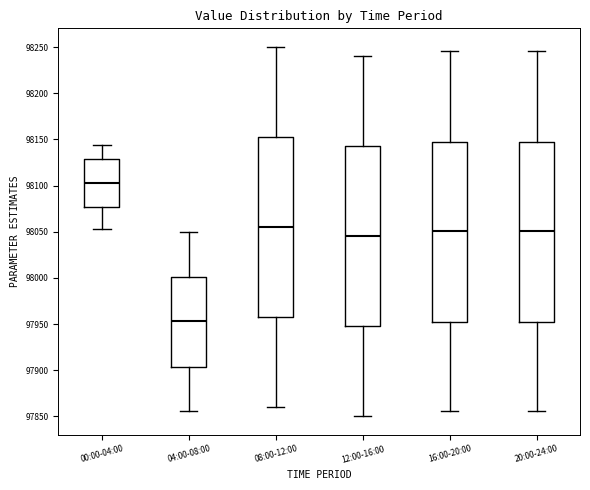

Reading left to right, transcribe this box plot: for each box, give where its median line is, the range the box spans, and where its two whiskers end, as read against the y-axis. The values are not printed on the chart, so give them approximately, as read against the axis.

00:00-04:00: median 98100, box 98075 to 98130, whiskers 98055 to 98145
04:00-08:00: median 97955, box 97905 to 98000, whiskers 97855 to 98050
08:00-12:00: median 98055, box 97960 to 98155, whiskers 97860 to 98250
12:00-16:00: median 98045, box 97950 to 98145, whiskers 97850 to 98240
16:00-20:00: median 98050, box 97955 to 98150, whiskers 97855 to 98245
20:00-24:00: median 98050, box 97955 to 98150, whiskers 97855 to 98245